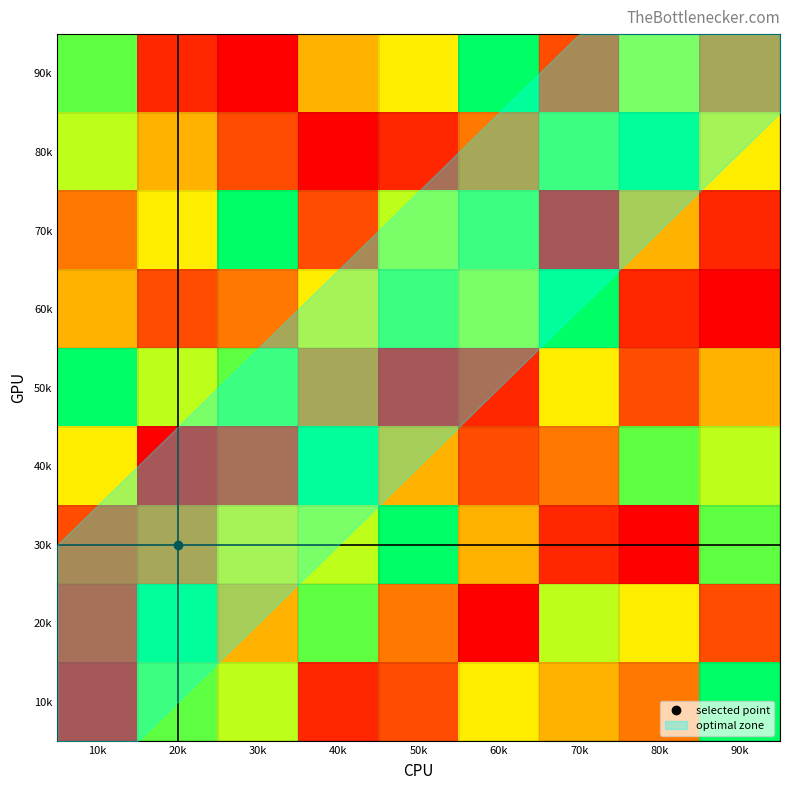

Count the number of categories in the chart.

9